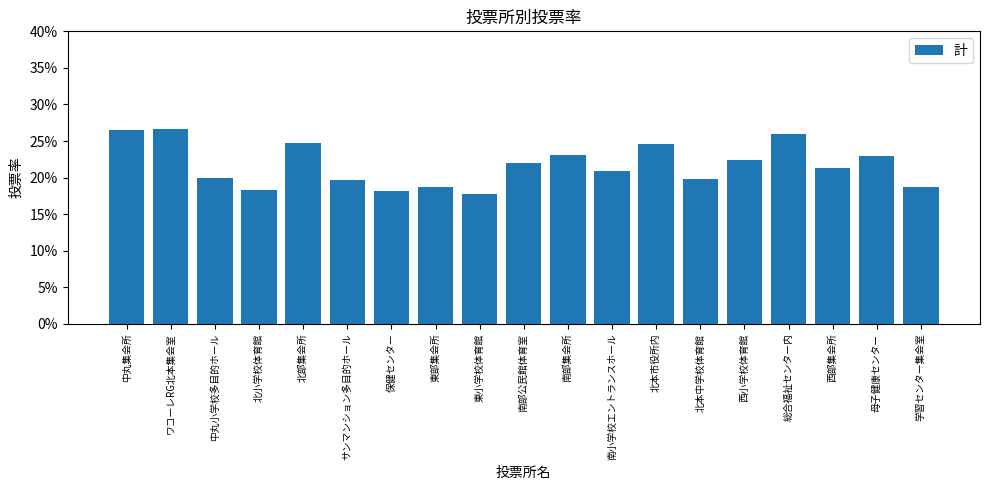

At which label does the data first exceed 21?

中丸集会所